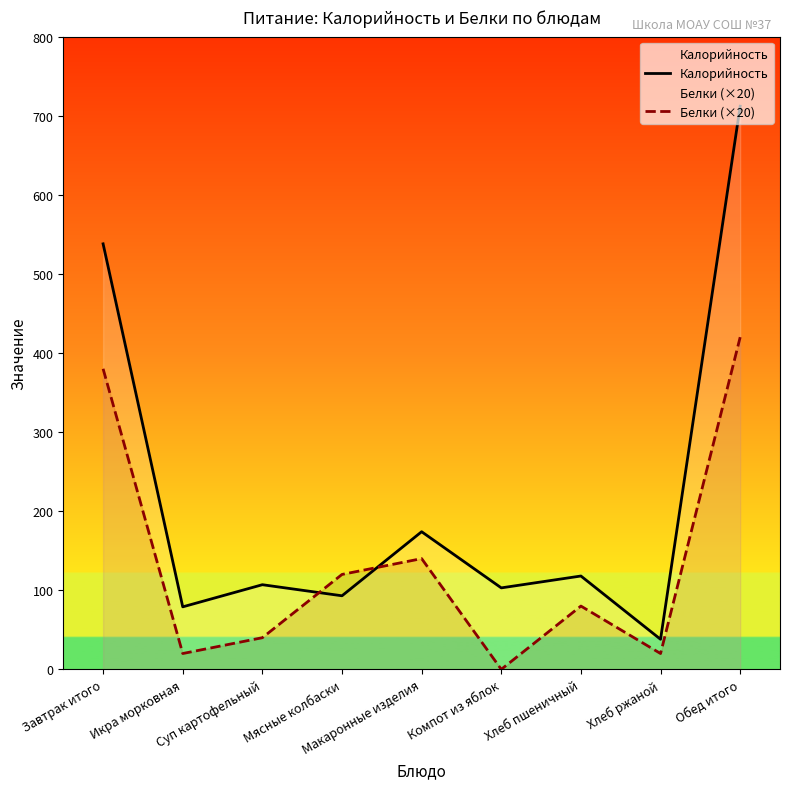

How many values in Белки (×20) are above zero?

8